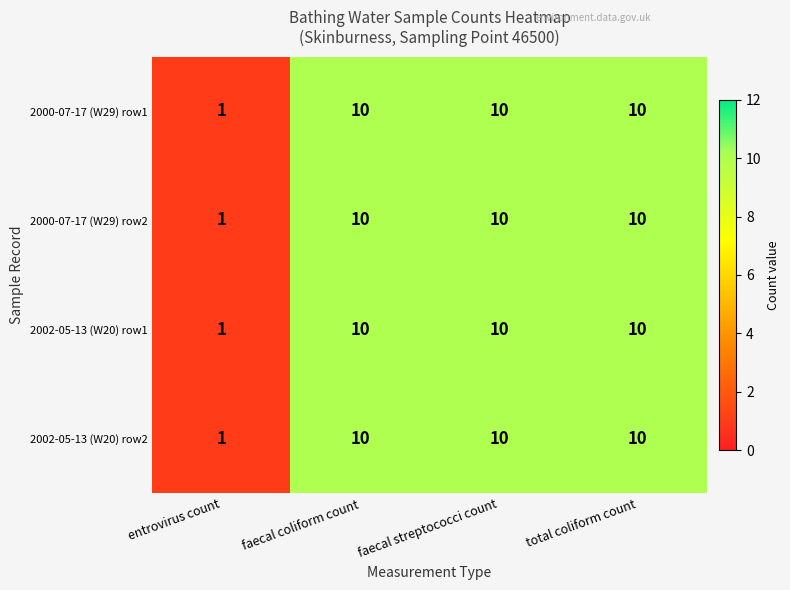

What is the total value across all series at entrovirus count?

4